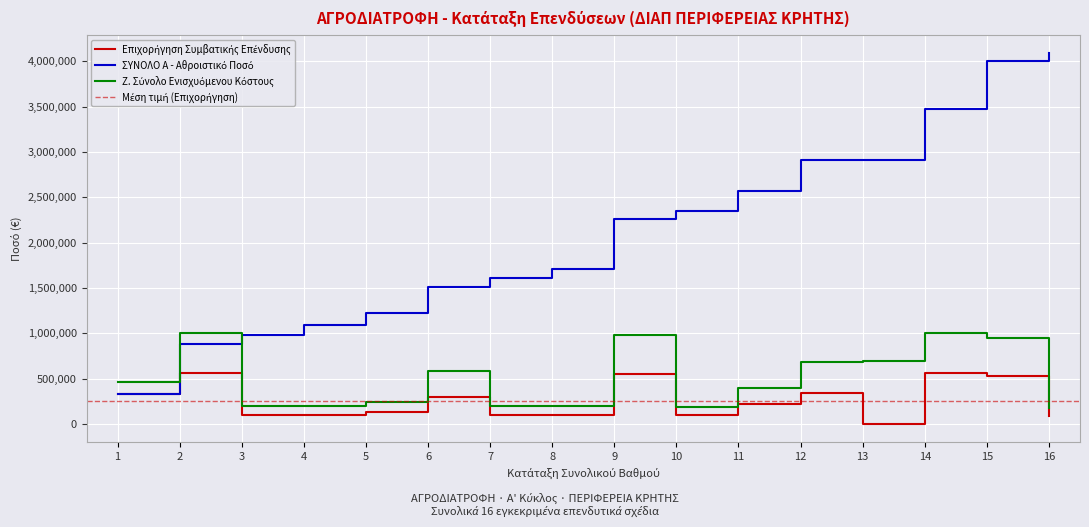

The Επιχορήγηση Συμβατικής Επένδυσης series shows 0.0 at 13. True or false?

True